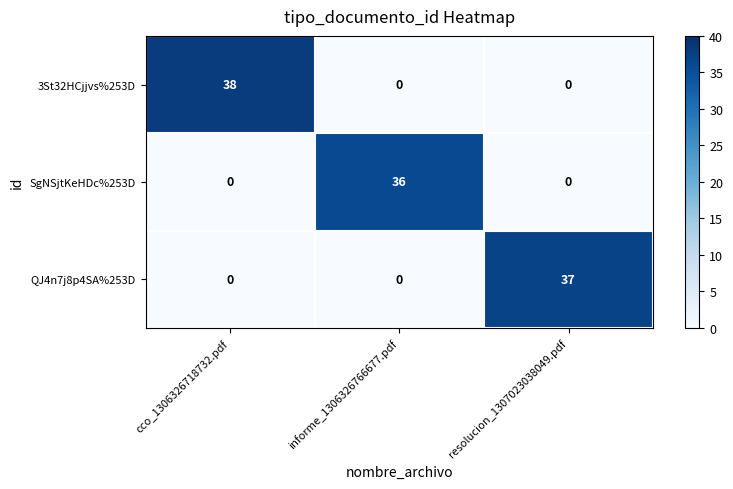

The value of 3St32HCjjvs%253D at informe_1306326766677.pdf is 0. True or false?

True